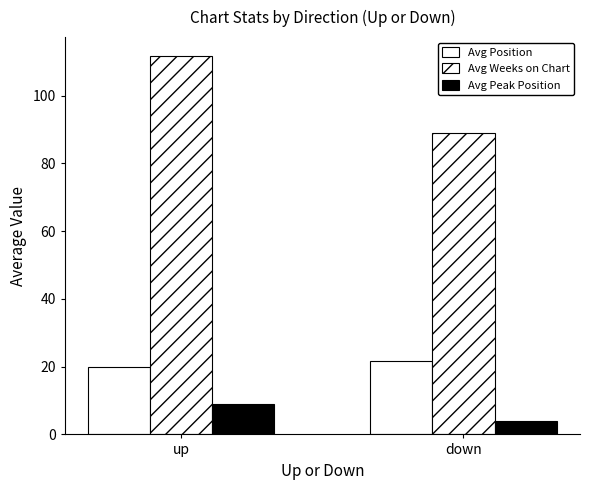

What is the label of the 1st bar from the left?

up